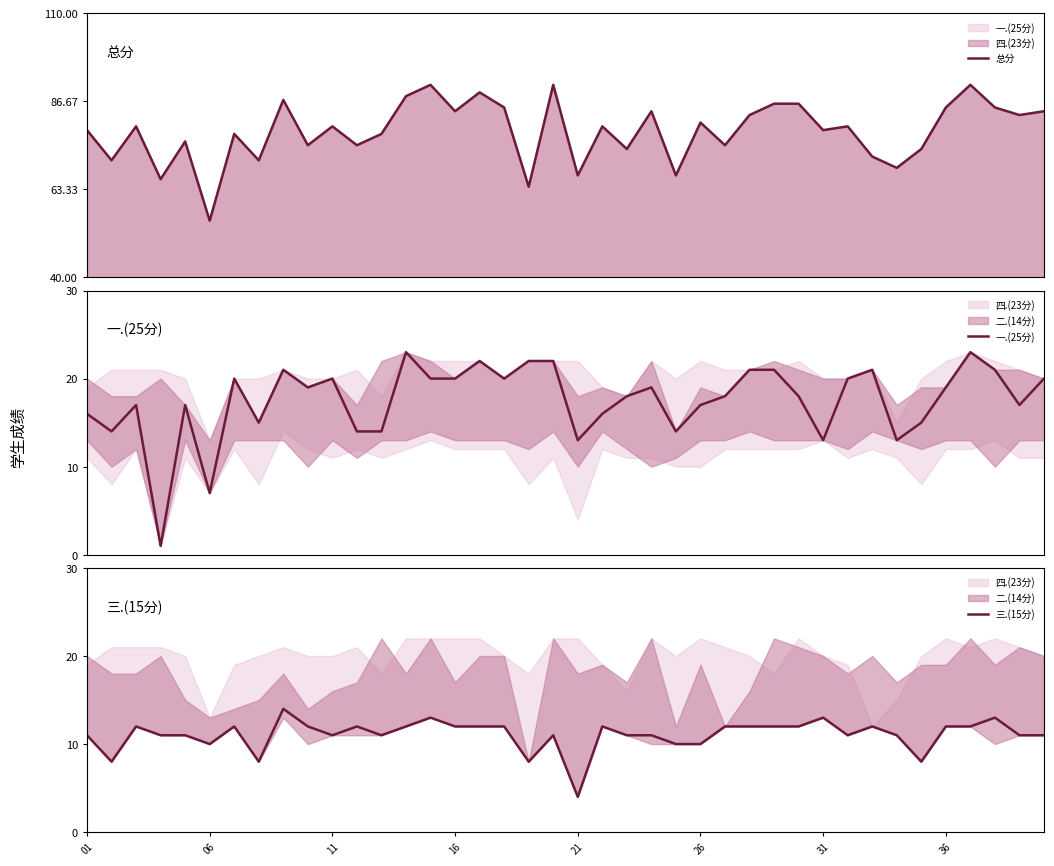

True or false: 三.(15分) and 总分 cross at least once.

False